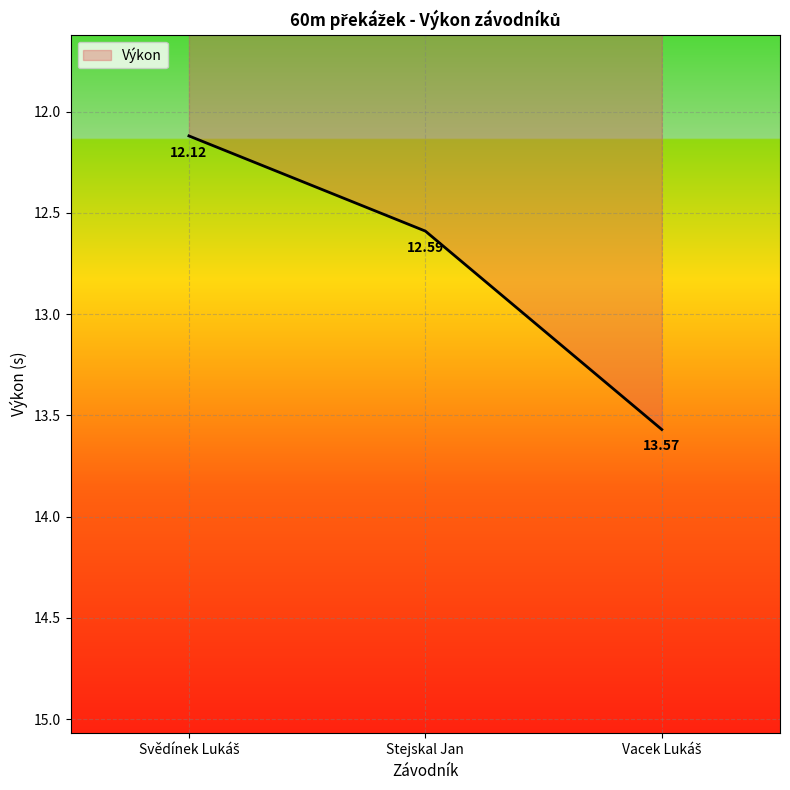

What is the average value?

12.8